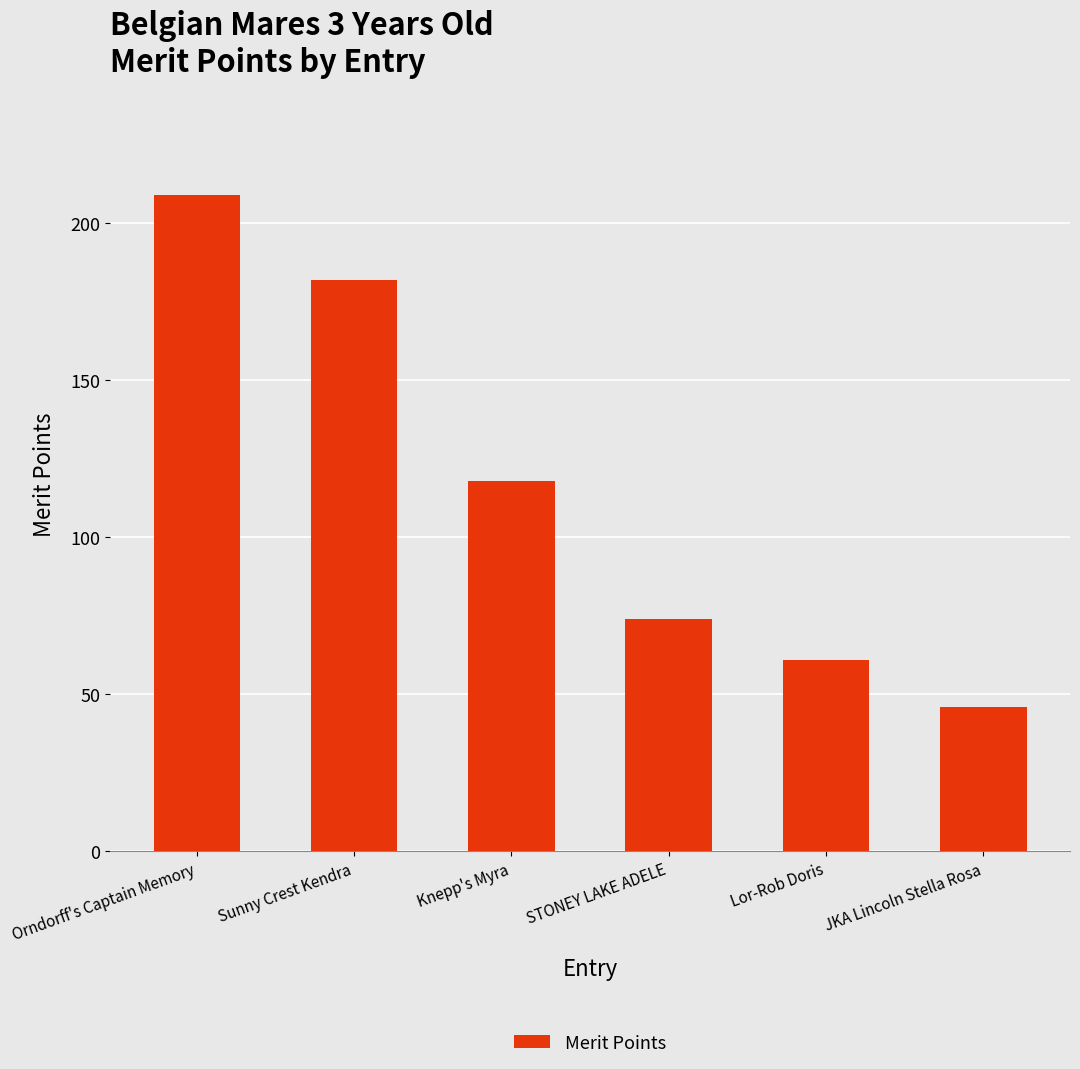

True or false: the data shows 182 at Sunny Crest Kendra.

True